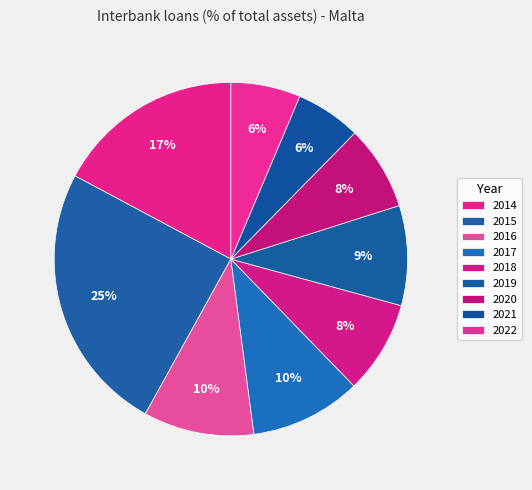

Do 2014 and 2020 together represent more than half of the pie?

No